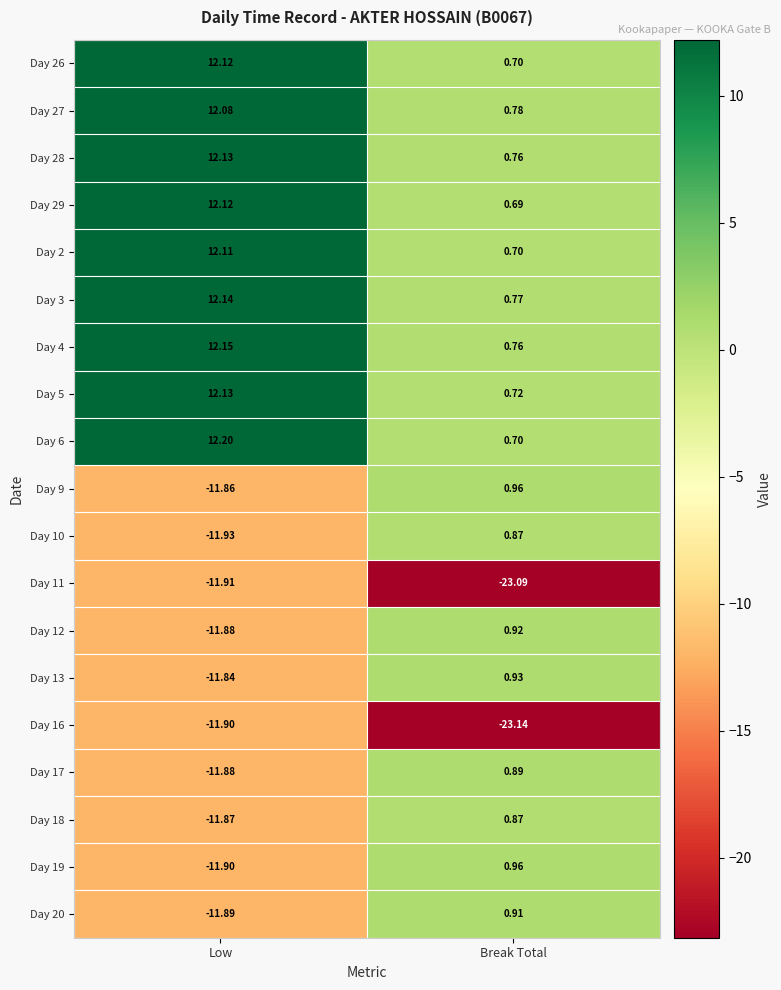

What is the difference between the highest and lowest values at Break Total?

24.1